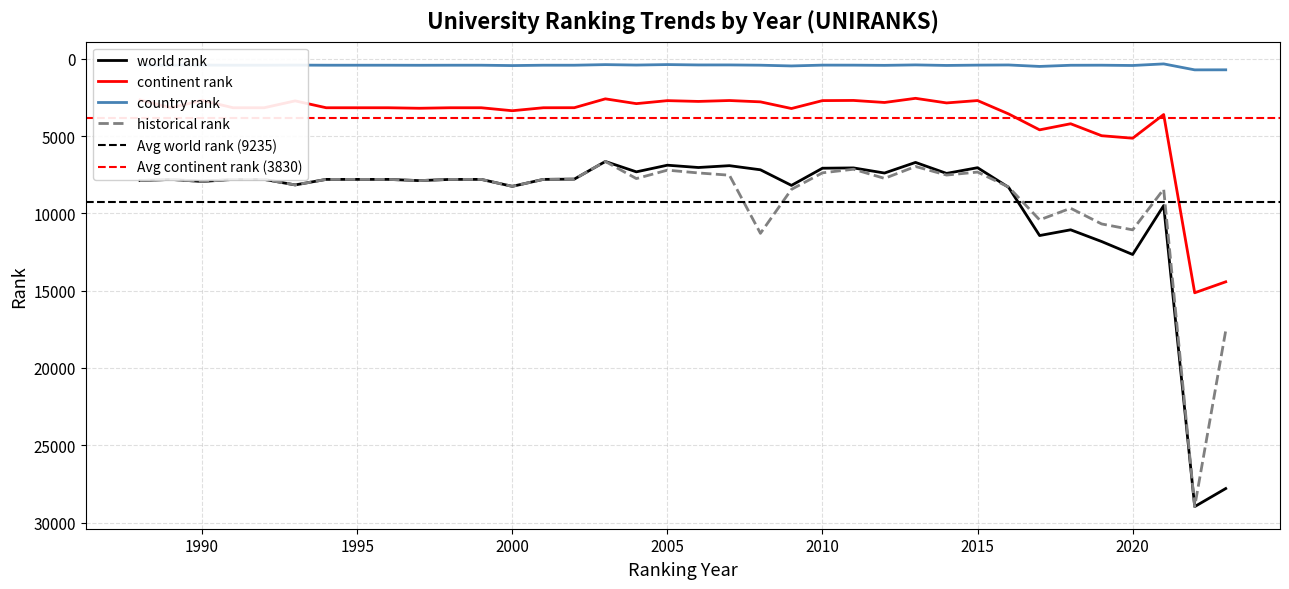

What is the difference between the country rank values at 1988 and 2009?

55